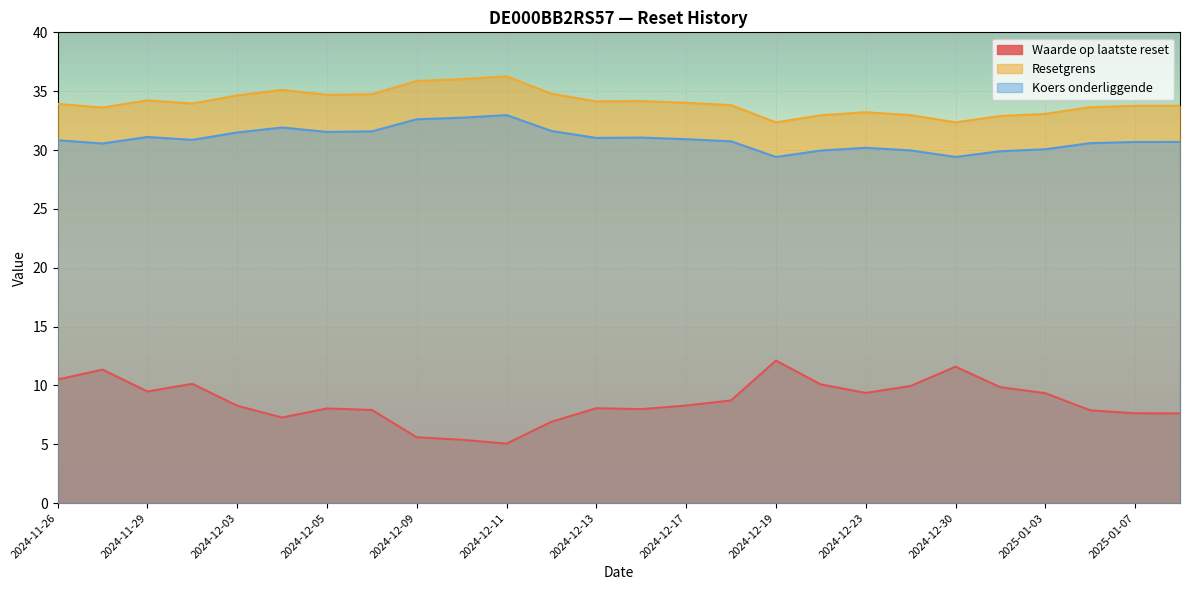

Reading left to right, what are all the values shown in this chart?

Waarde op laatste reset: 10.5	11.3	9.5	10.1	8.3	7.3	8.0	7.9	5.6	5.4	5.0	6.9	8.1	8.0	8.3	8.7	12.1	10.1	9.4	9.9	11.6	9.8	9.3	7.9	7.6	7.6
Resetgrens: 33.9	33.6	34.2	34.0	34.6	35.1	34.7	34.7	35.9	36.0	36.3	34.8	34.1	34.2	34.0	33.8	32.4	33.0	33.2	33.0	32.4	32.9	33.1	33.6	33.8	33.8
Koers onderliggende: 30.8	30.6	31.1	30.9	31.5	31.9	31.5	31.6	32.6	32.7	33.0	31.6	31.0	31.1	30.9	30.7	29.4	30.0	30.2	30.0	29.4	29.9	30.1	30.6	30.7	30.7